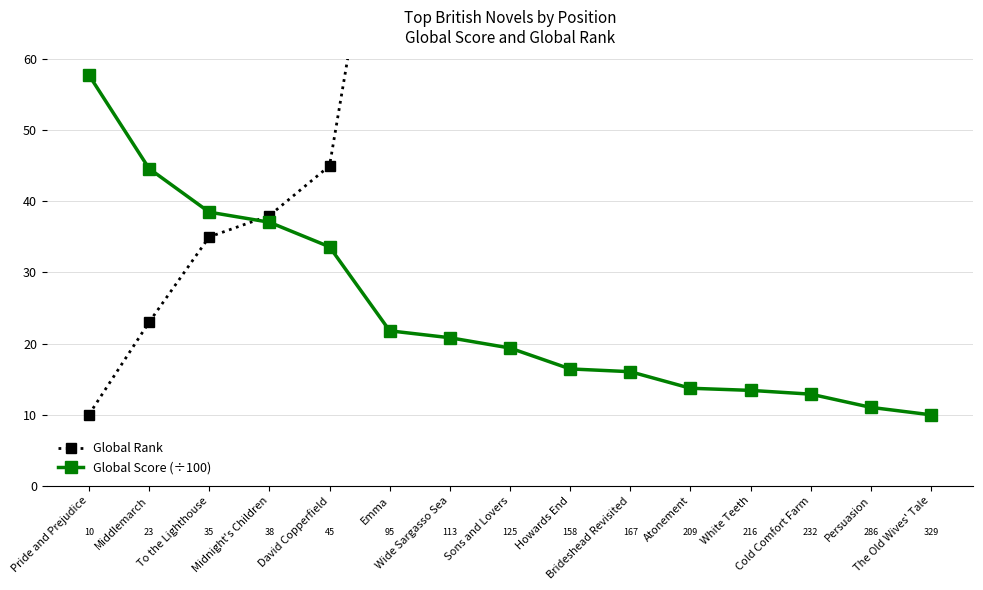

Between which two adjacent categories do Global Score (÷100) and Global Rank first intersect?

To the Lighthouse and Midnight's Children